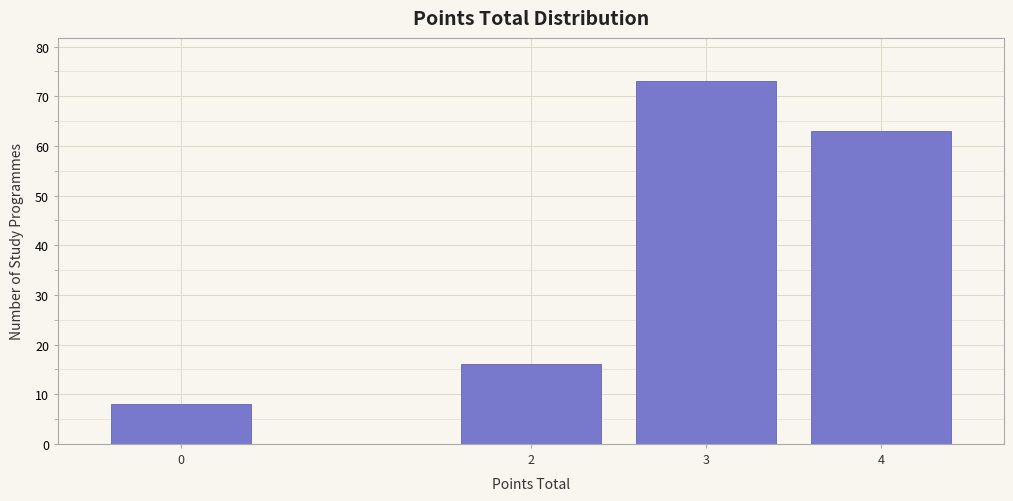

Reading left to right, what are all the values shown in this chart?

0=8	2=16	3=73	4=63